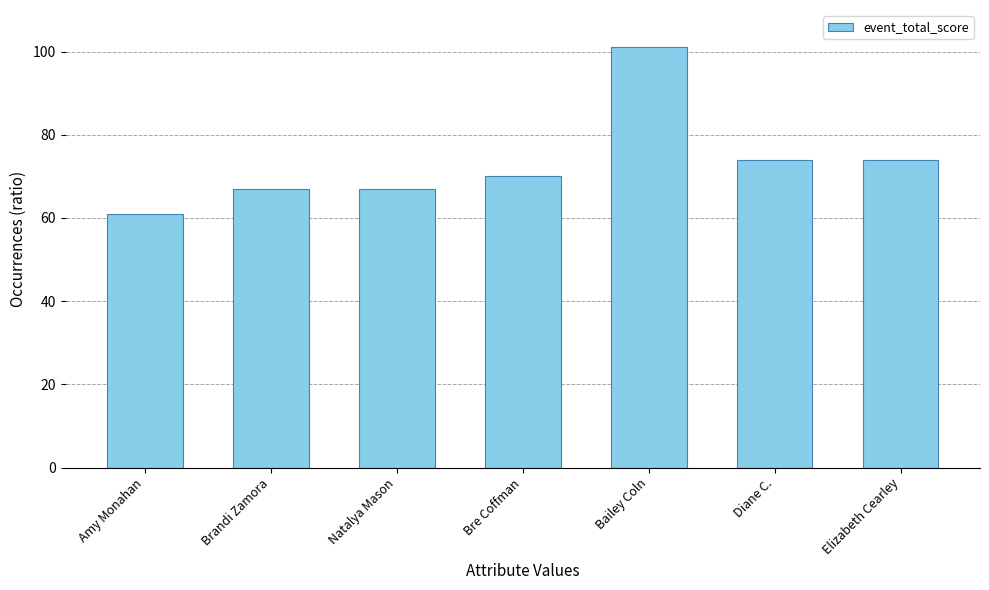

Count the number of categories in the chart.

7